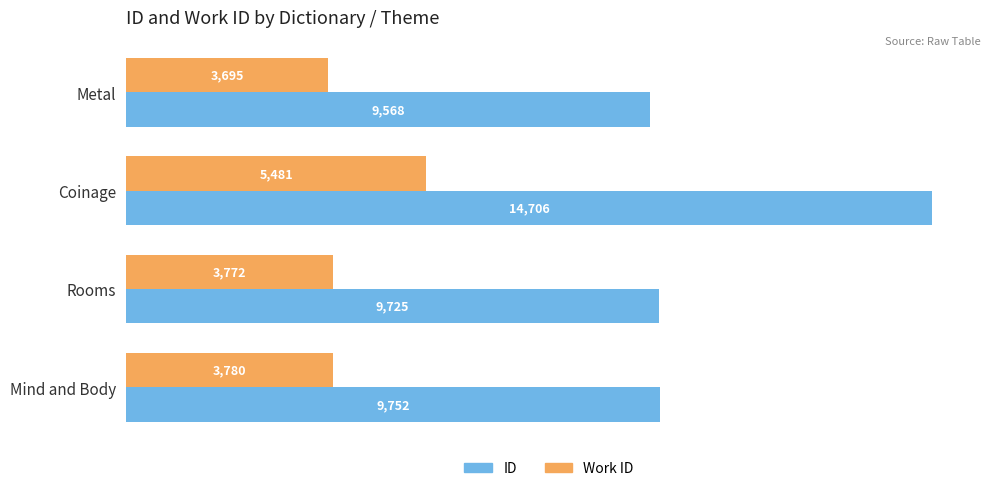

Rank the series by their maximum value, from highest to lowest.

ID, Work ID